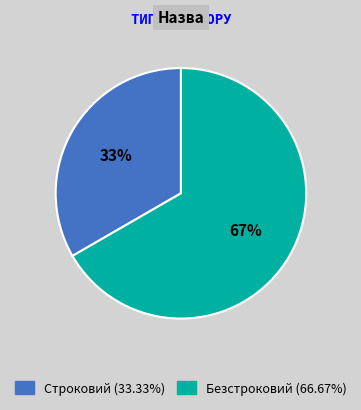

Is there a majority slice in this chart?

Yes